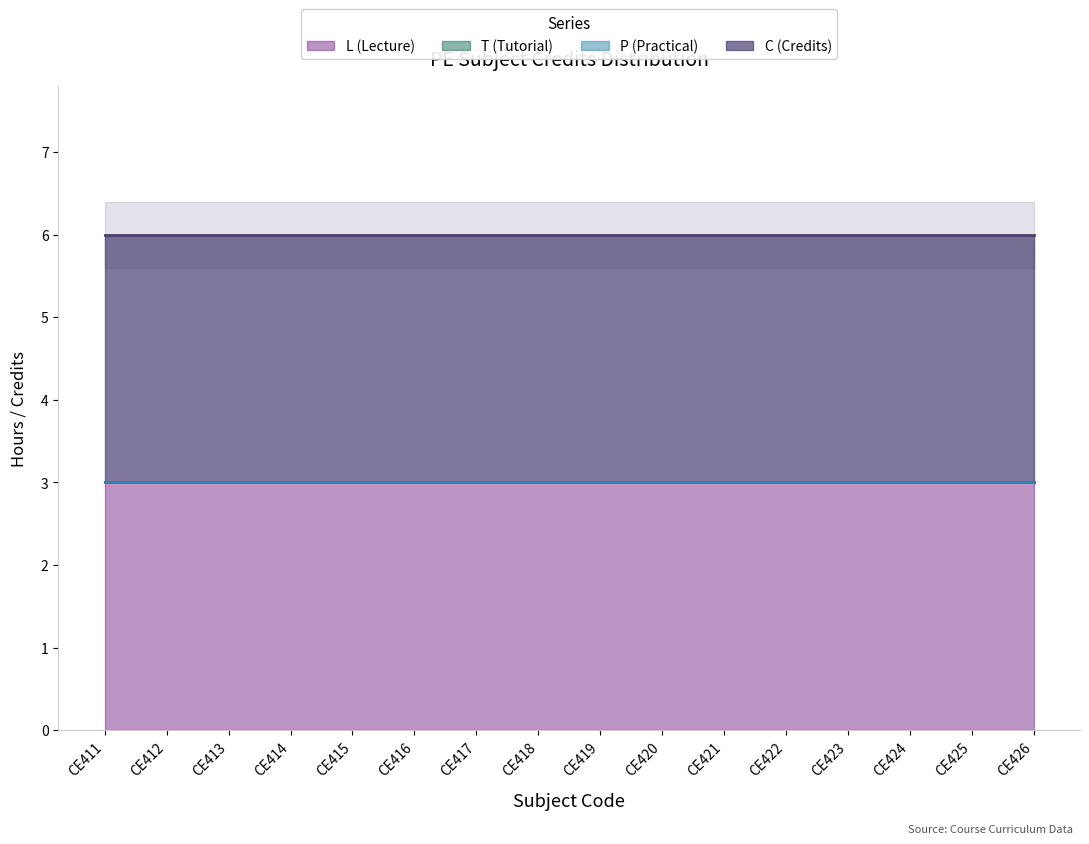

Which series has the widest spread of values?

L (Lecture)